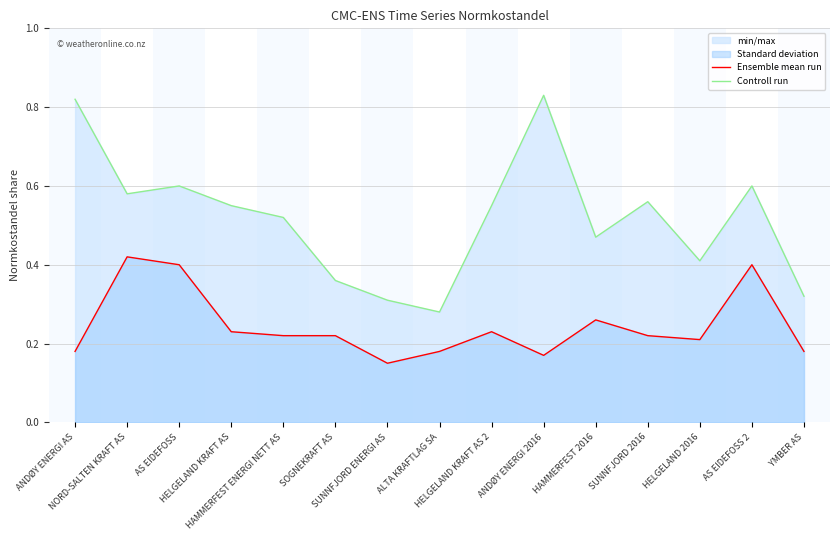

Rank the categories by Ensemble mean run value from lowest to highest.

SUNNFJORD ENERGI AS, ANDØY ENERGI 2016, ANDØY ENERGI AS, ALTA KRAFTLAG SA, YMBER AS, HELGELAND 2016, HAMMERFEST ENERGI NETT AS, SOGNEKRAFT AS, SUNNFJORD 2016, HELGELAND KRAFT AS, HELGELAND KRAFT AS 2, HAMMERFEST 2016, AS EIDEFOSS, AS EIDEFOSS 2, NORD-SALTEN KRAFT AS